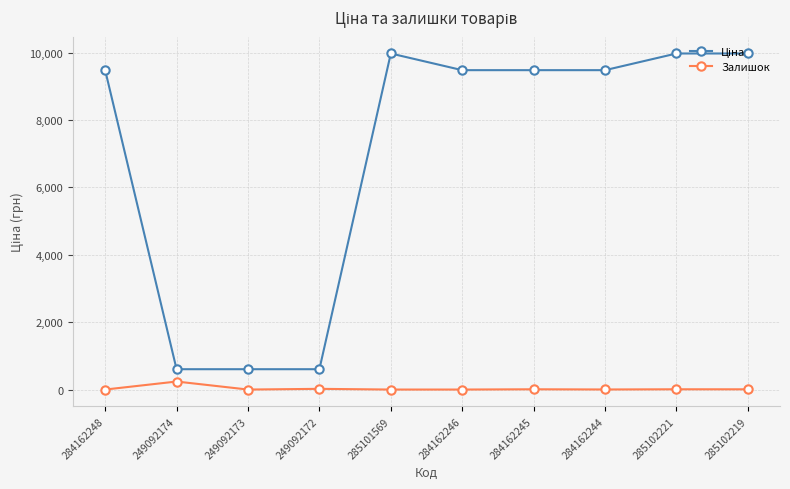

What is the spread (max minus min) of values at 284162246?

9480.1